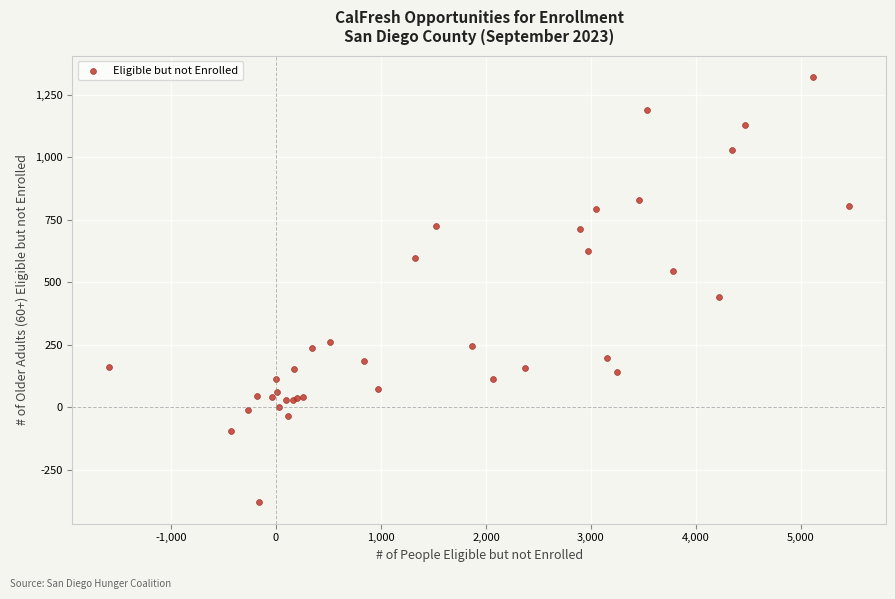

What Y value in the scatter plot is closest to 470?

441.0